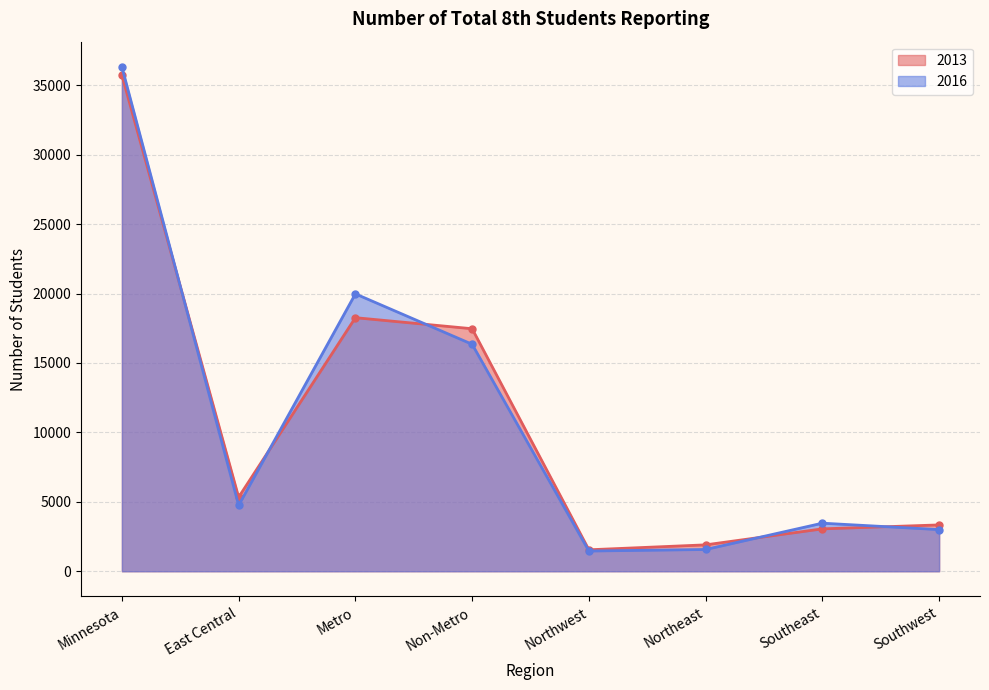

Reading left to right, extract all data points from this chart.

2013: Minnesota=35726	East Central=5334	Metro=18261	Non-Metro=17465	Northwest=1546	Northeast=1901	Southeast=3053	Southwest=3337
2016: Minnesota=36322	East Central=4750	Metro=19976	Non-Metro=16346	Northwest=1457	Northeast=1568	Southeast=3462	Southwest=3000